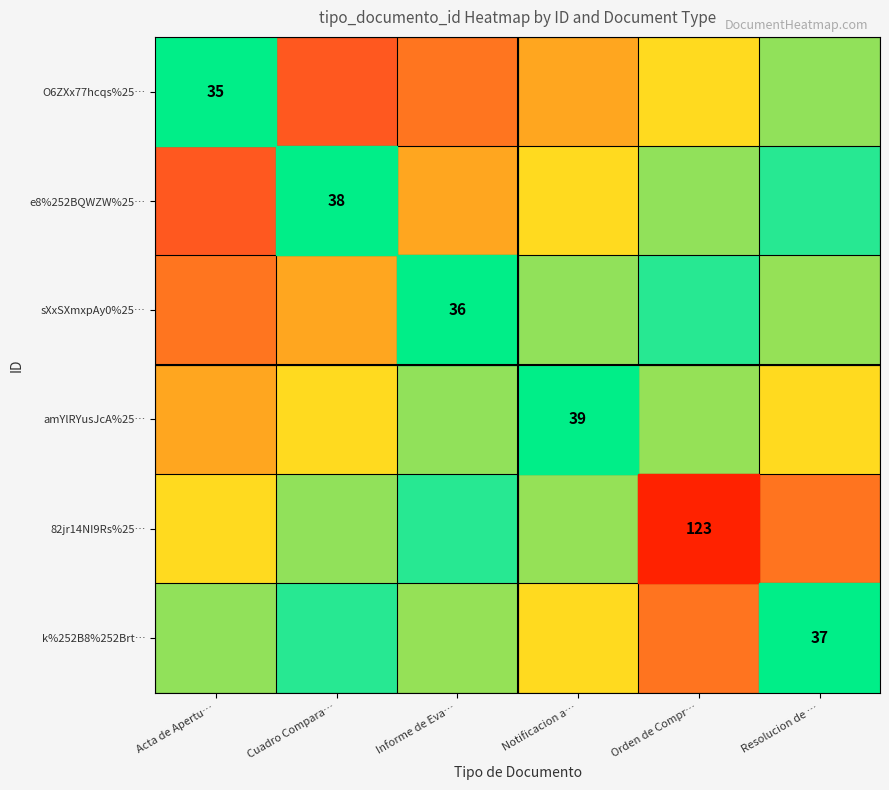

What is the minimum value shown in the chart?

35.0